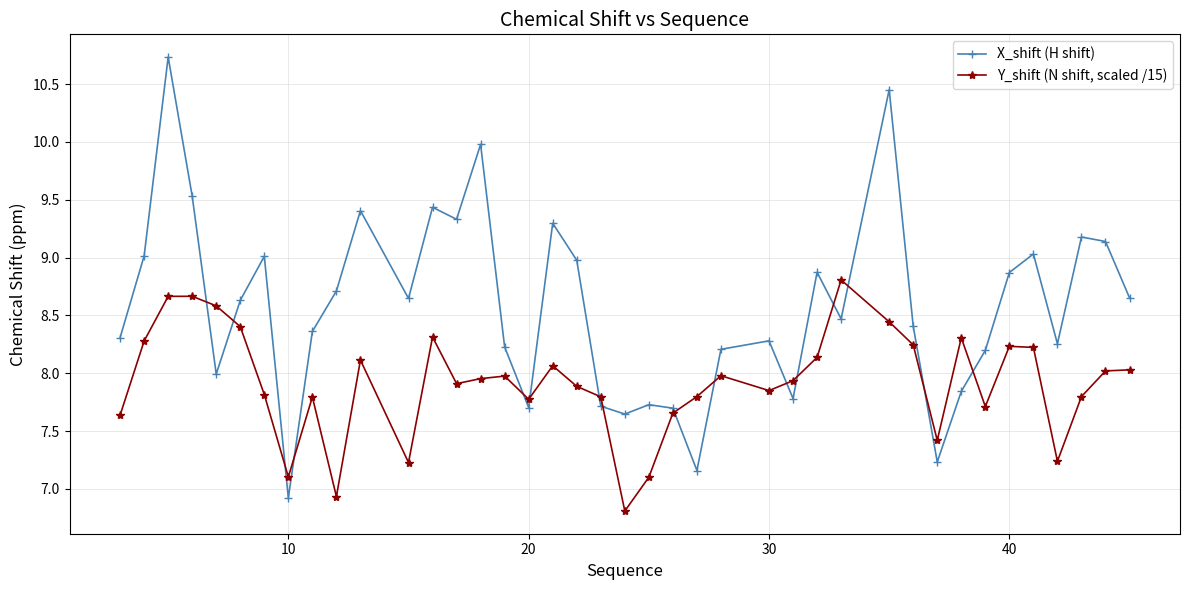

What are all the series names shown in the legend?

X_shift (H shift), Y_shift (N shift, scaled /15)